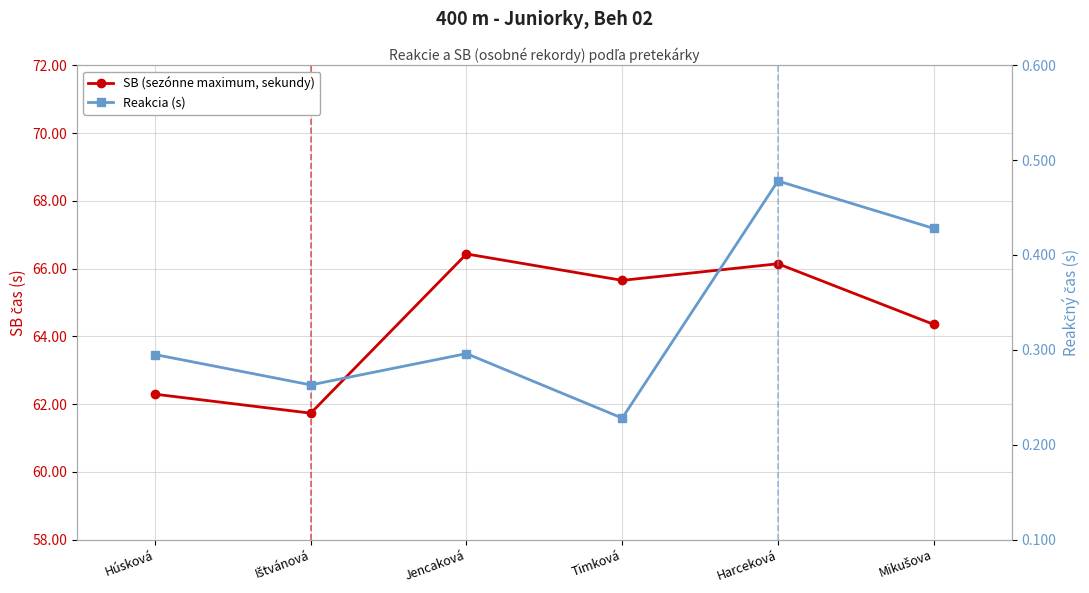

List the series in order of their overall mean, lowest first.

Reakcia (s), SB (sezónne maximum, sekundy)